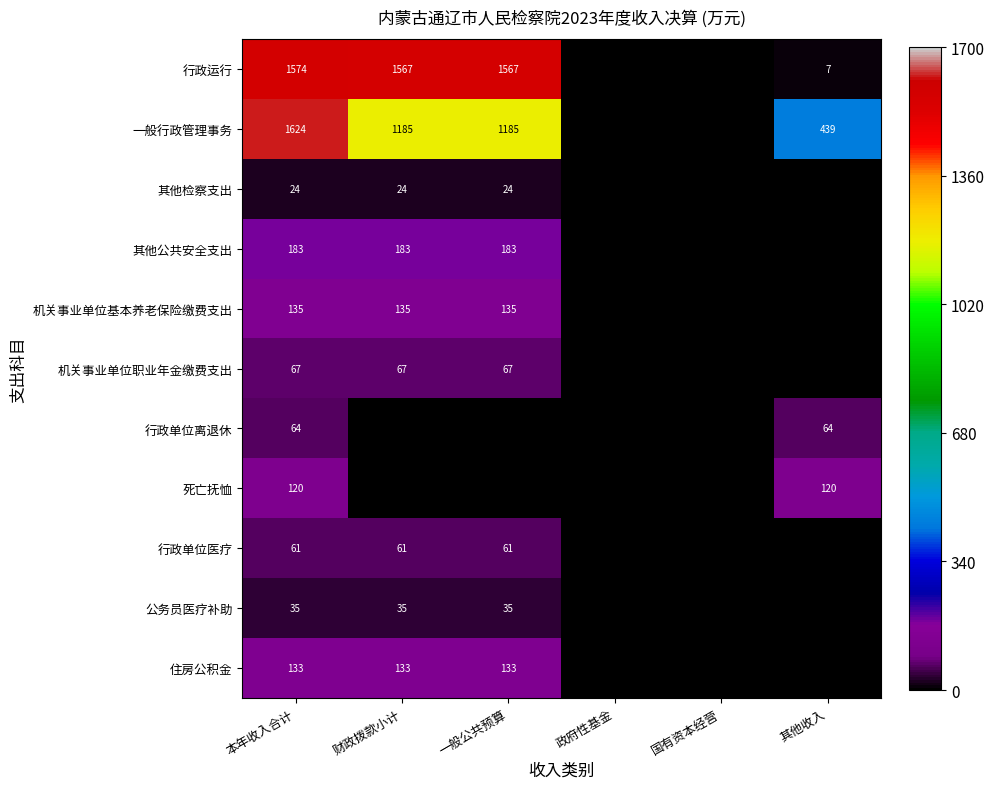

What is the difference between the highest and lowest values at 本年收入合计?

1600